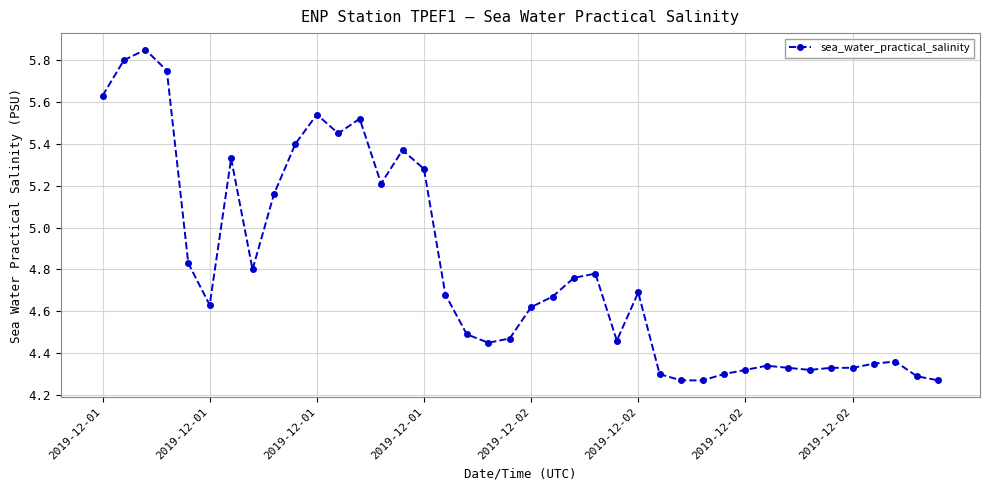

Count the number of categories in the chart.

40